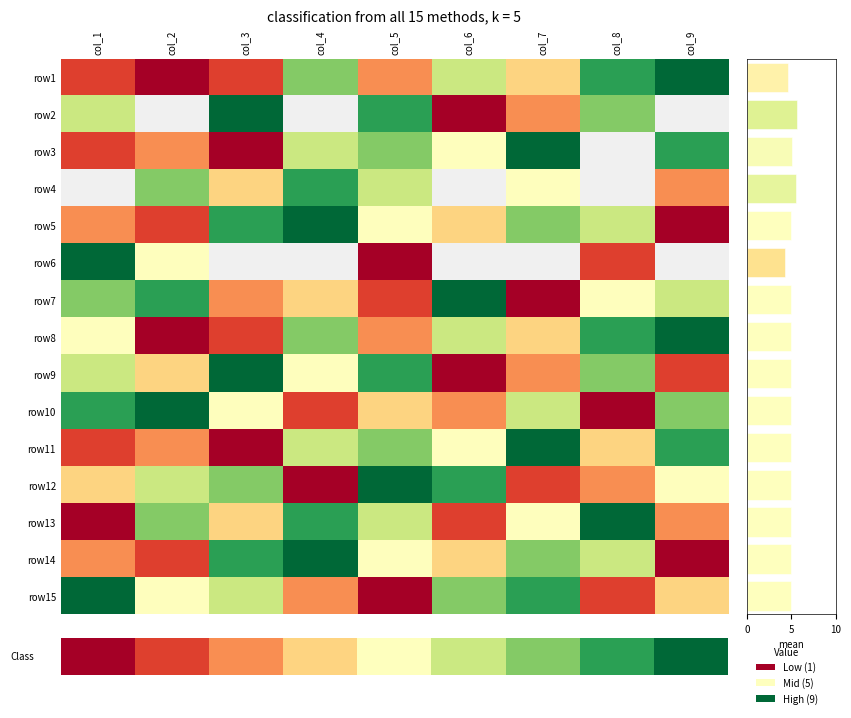

Is it true that row8 equals 5 at col_5?

False